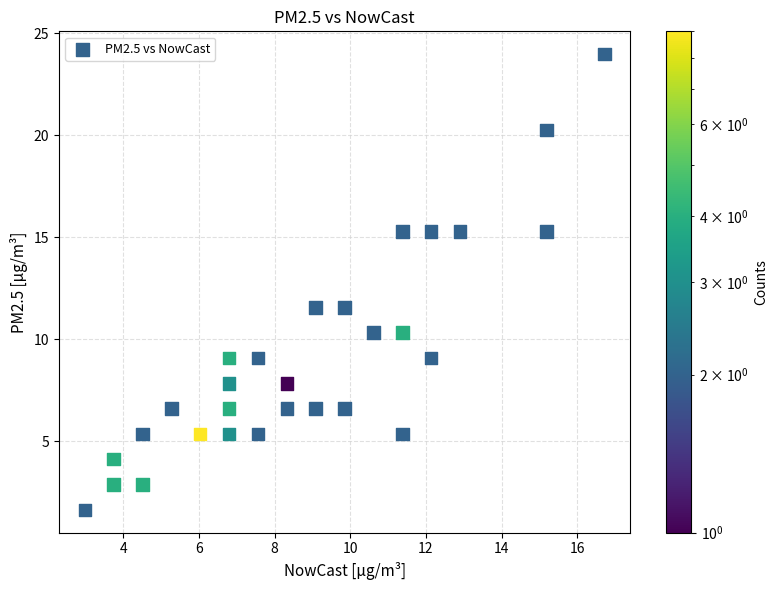

What is the range of X values (max minus min)?

13.7